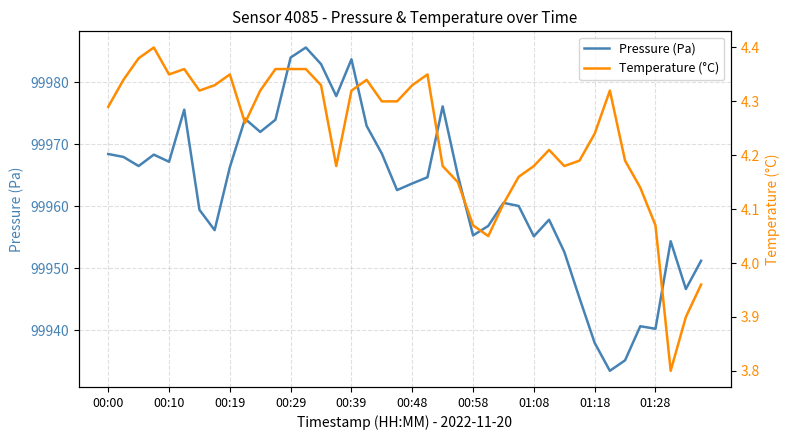

Is it true that Temperature (°C) equals 4.3 at 14?

True